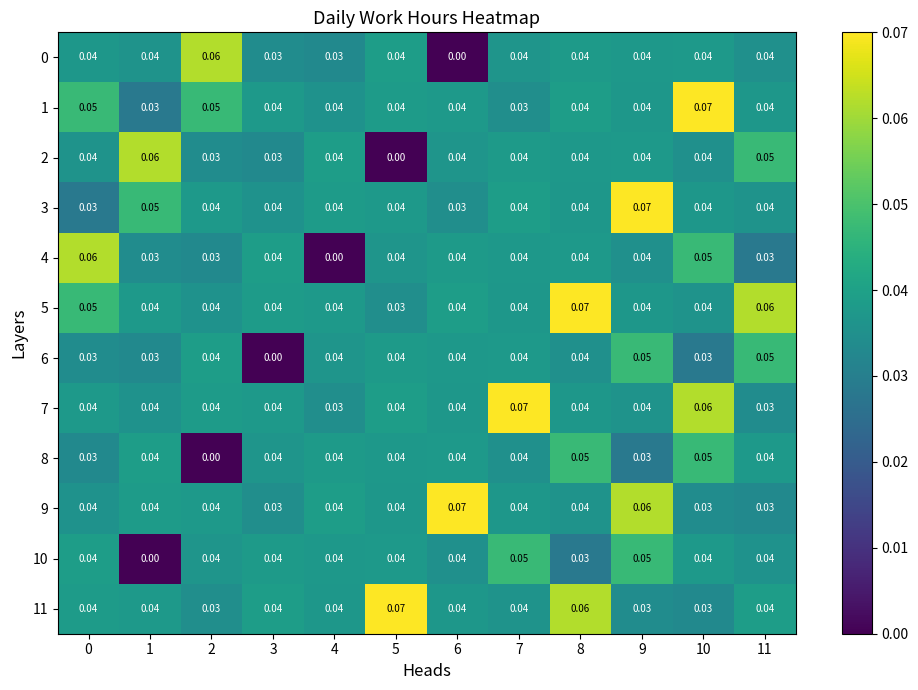

Is the value of 10 at 6 greater than the value of 11 at 10?

Yes